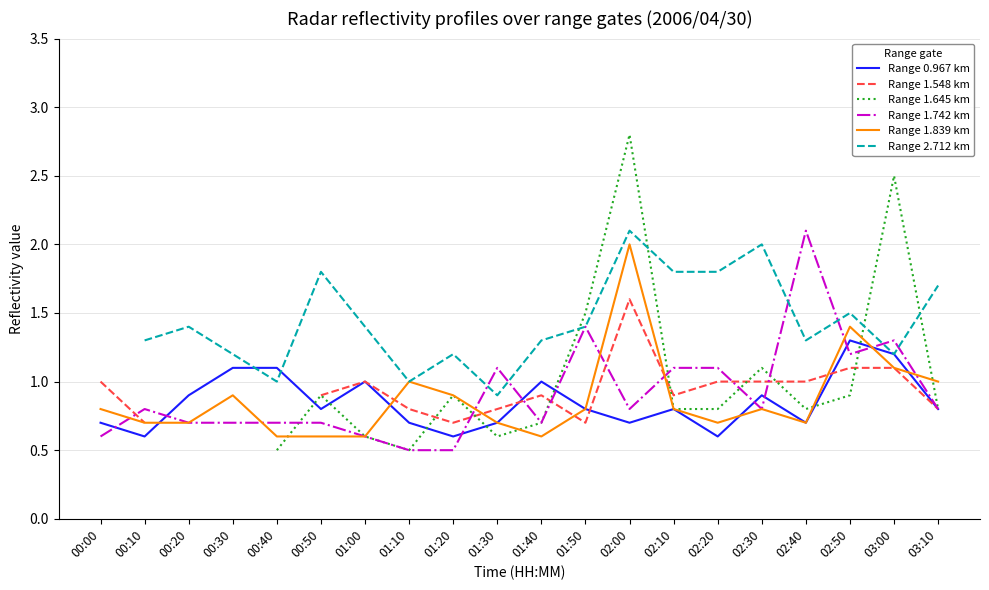

Does the chart have visible grid lines?

Yes